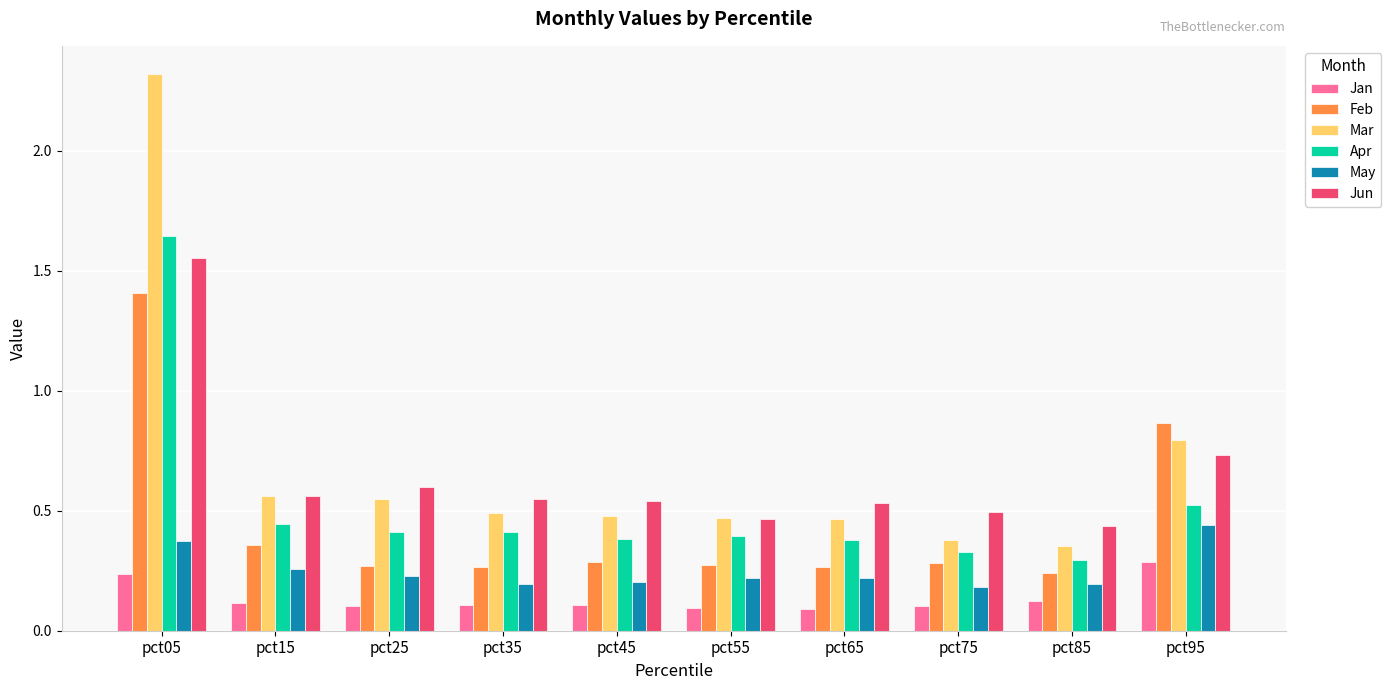

True or false: Mar has a value of 0.7 at pct75.

False